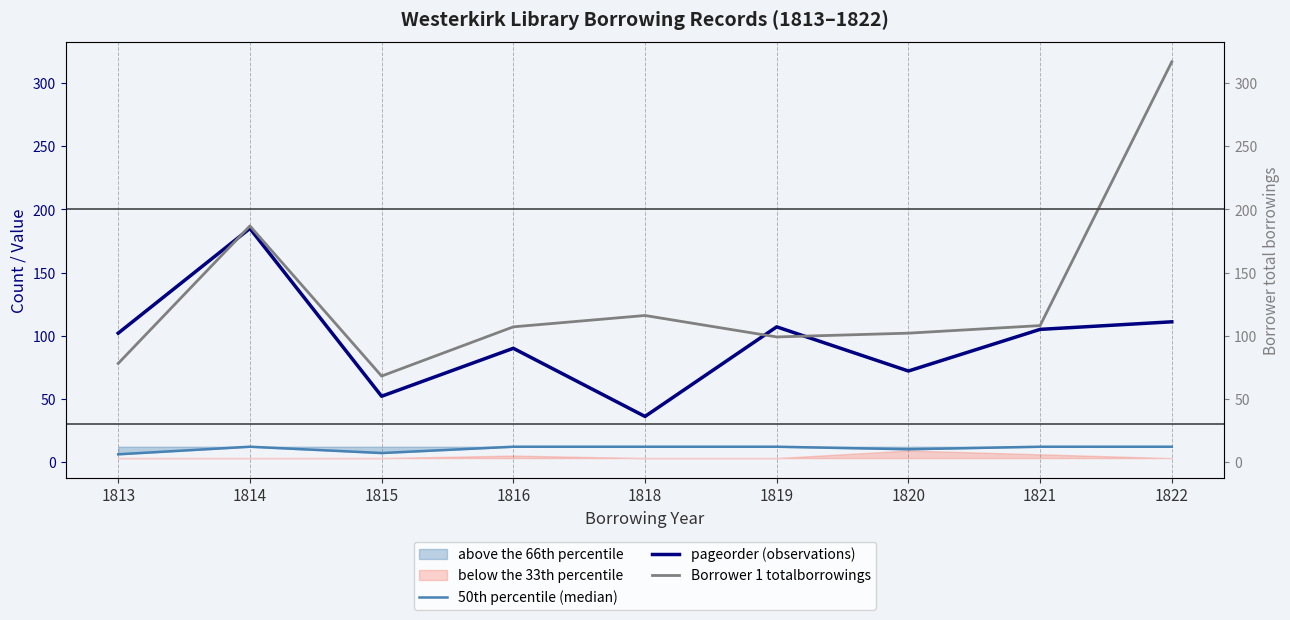

List the labels in order of Borrower 1 totalborrowings value, smallest first.

1815, 1813, 1819, 1820, 1816, 1821, 1818, 1814, 1822